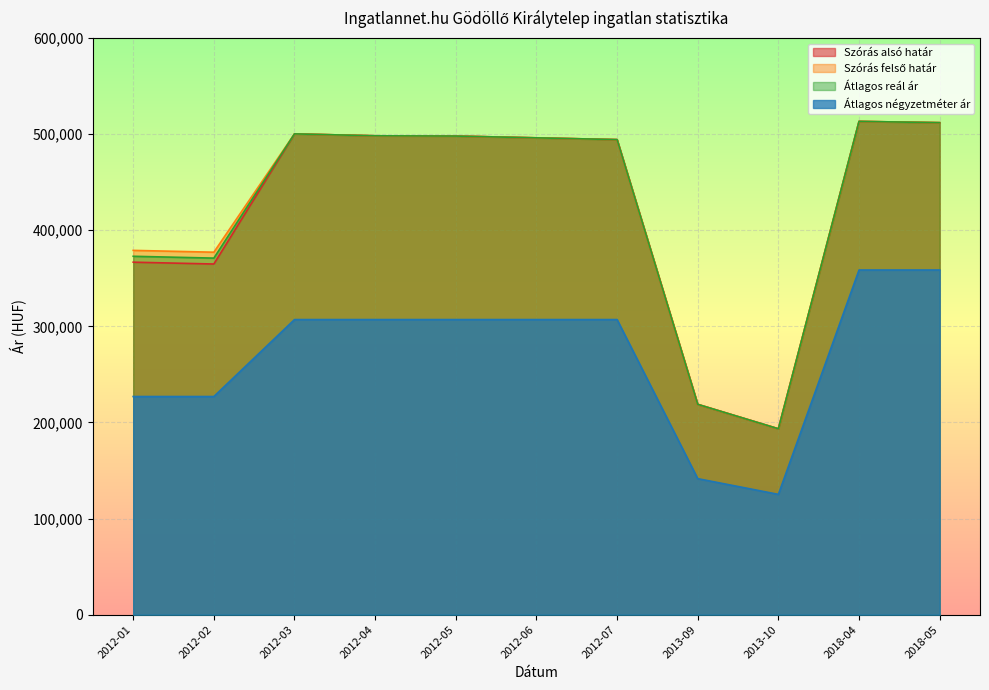

Rank the series by their maximum value, from lowest to highest.

Átlagos négyzetméter ár, Szórás alsó határ, Szórás felső határ, Átlagos reál ár